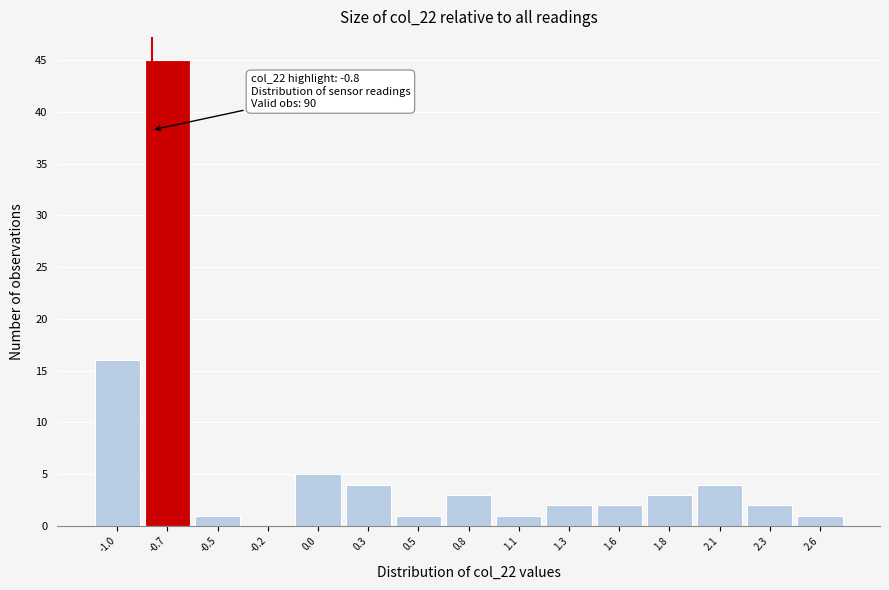

Reading left to right, extract all data points from this chart.

-1.0=16	-0.7=45	-0.5=1	-0.2=0	0.0=5	0.3=4	0.5=1	0.8=3	1.1=1	1.3=2	1.6=2	1.8=3	2.1=4	2.3=2	2.6=1